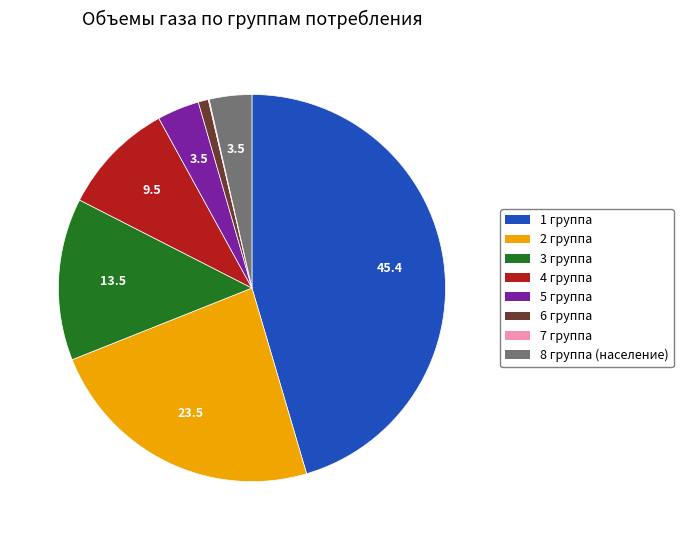

Combined, do 4 группа and 3 группа account for over 50%?

No